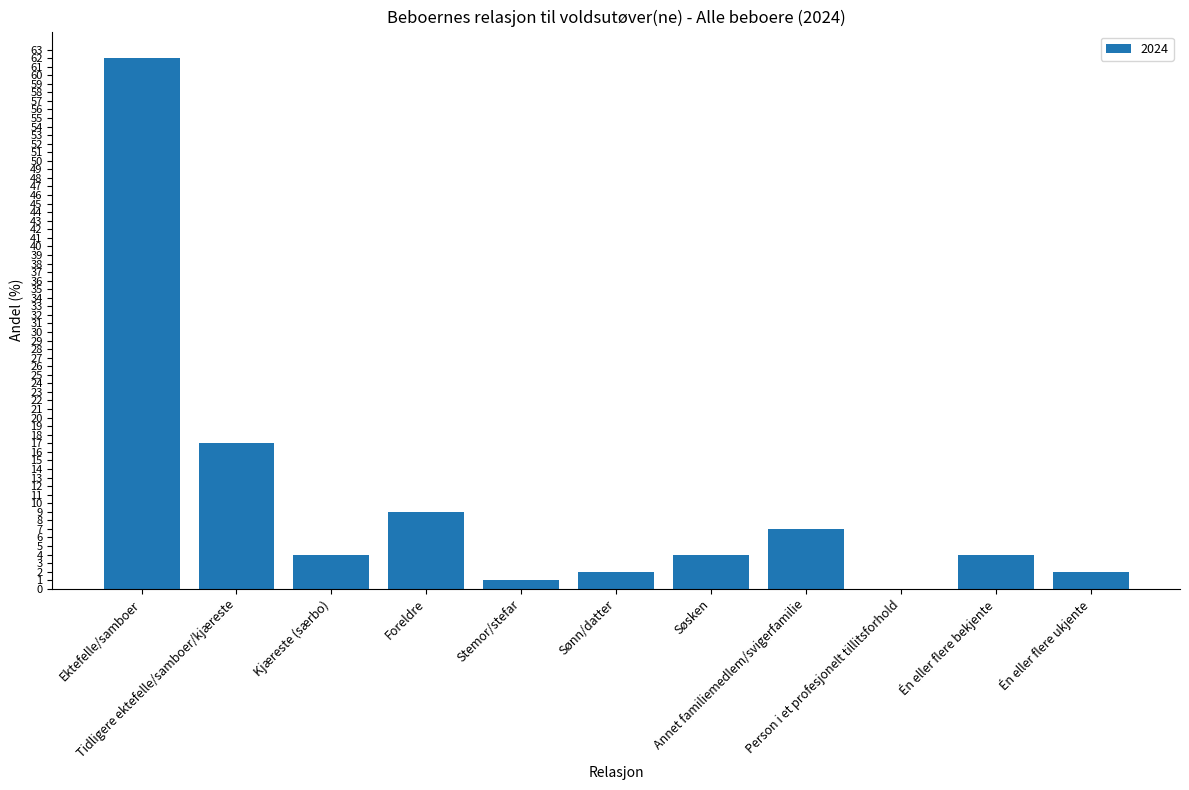

At which label does the data first exceed 4?

Ektefelle/samboer